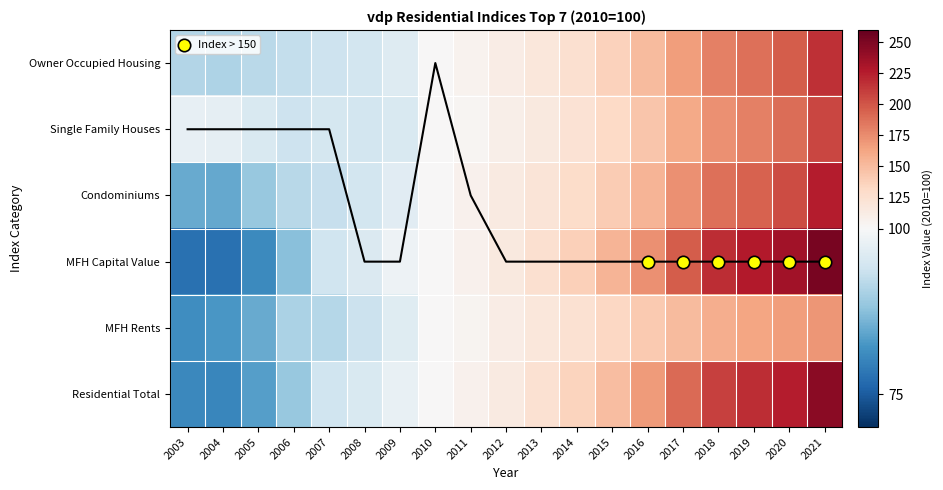

What is the difference between the highest and lowest values at 2013?

10.6